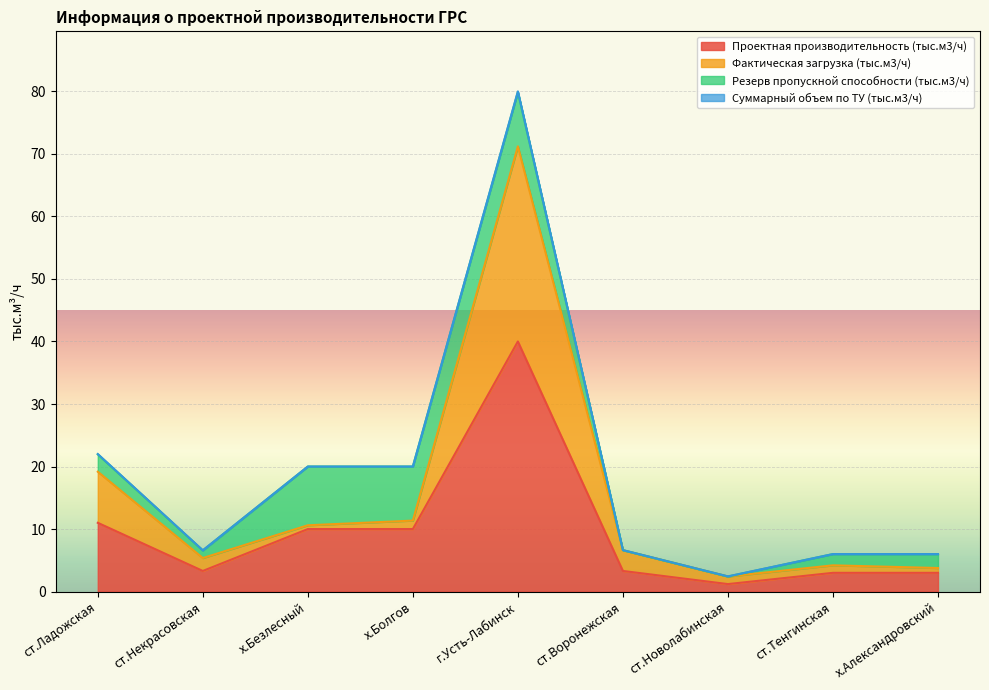

The value of Проектная производительность (тыс.м3/ч) at г.Усть-Лабинск is 40.0. True or false?

True